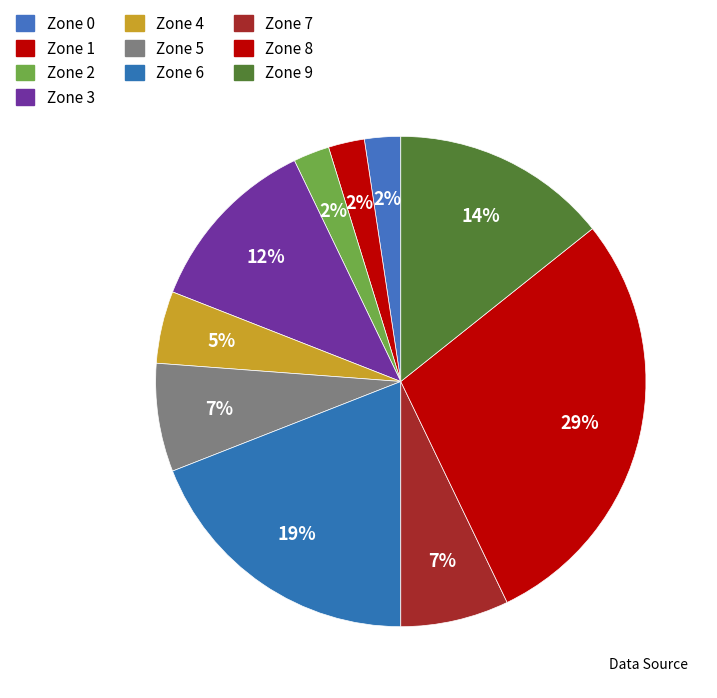

Count the number of slices in the pie.

10